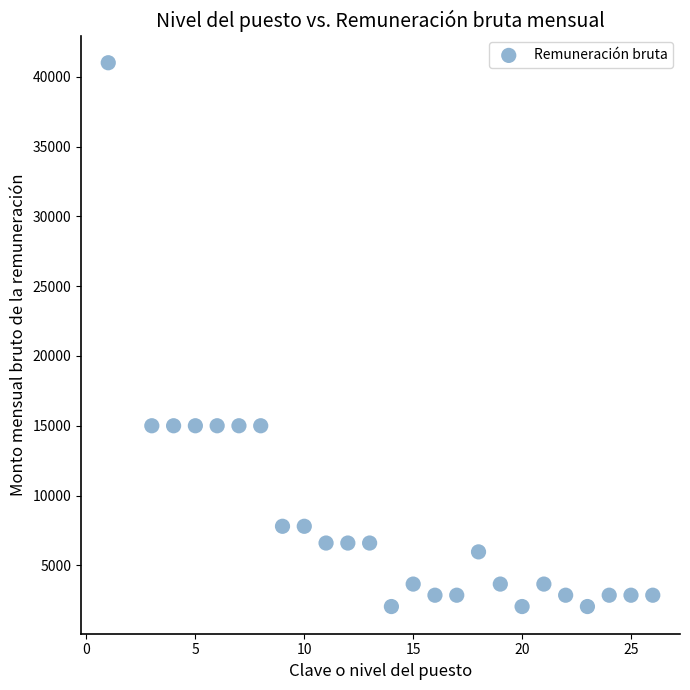

What is the range of X values (max minus min)?

25.0